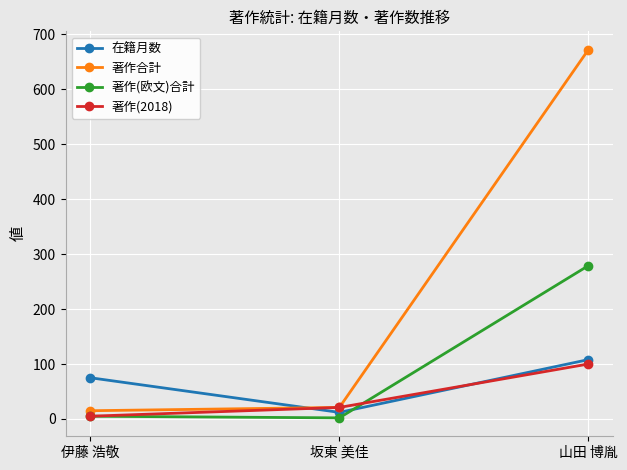

Reading left to right, what are all the values shown in this chart?

在籍月数: 75	12	108
著作合計: 15	21	672
著作(欧文)合計: 5	2	279
著作(2018): 5	21	100